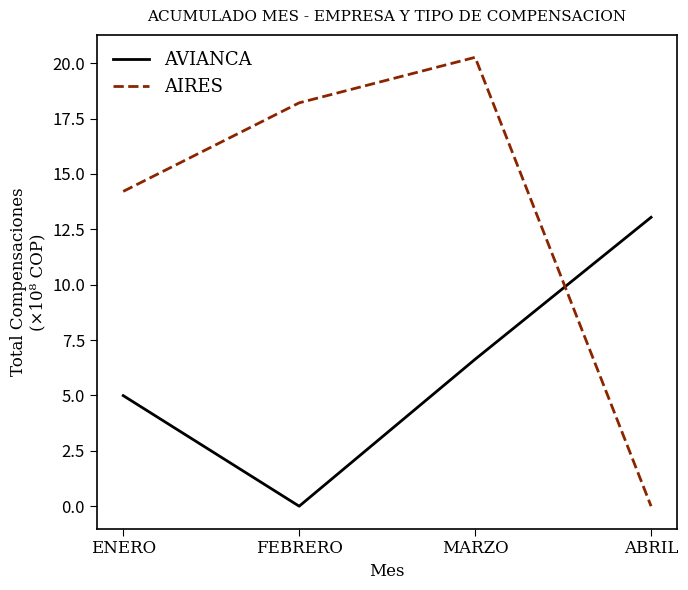

Where is AIRES nearest to the value 10?

ENERO